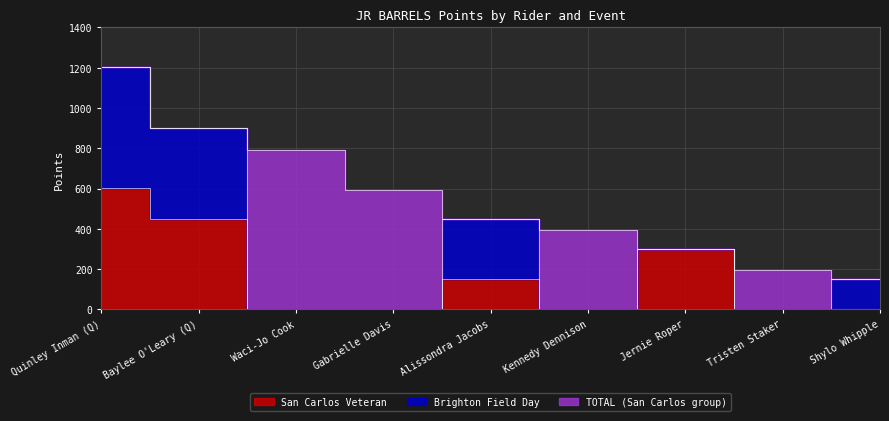

Reading left to right, list all the values displayed in this chart.

San Carlos Veteran: Quinley Inman (Q)=601.6	Baylee O'Leary (Q)=451.2	Waci-Jo Cook=0.0	Gabrielle Davis=0.0	Alissondra Jacobs=150.4	Kennedy Dennison=0.0	Jernie Roper=300.8	Tristen Staker=0.0	Shylo Whipple=0.0
Brighton Field Day: Quinley Inman (Q)=601.6	Baylee O'Leary (Q)=451.2	Waci-Jo Cook=0.0	Gabrielle Davis=0.0	Alissondra Jacobs=300.8	Kennedy Dennison=0.0	Jernie Roper=0.0	Tristen Staker=0.0	Shylo Whipple=150.4
TOTAL (San Carlos group): Quinley Inman (Q)=0.0	Baylee O'Leary (Q)=0.0	Waci-Jo Cook=789.6	Gabrielle Davis=592.2	Alissondra Jacobs=0.0	Kennedy Dennison=394.8	Jernie Roper=0.0	Tristen Staker=197.4	Shylo Whipple=0.0